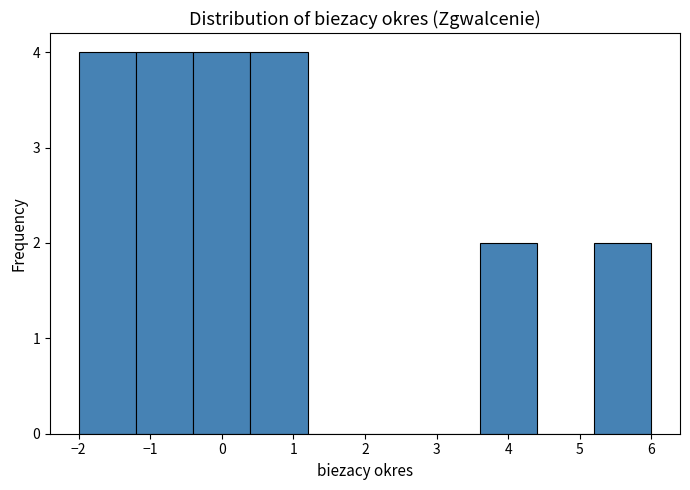

Reading left to right, list every bar in this chart as the range it spans on the x-axis followed by its height. The values are not printed on the chart, so give them approximately, as read against the axis.

-2.0 to -1.2: 4
-1.2 to -0.4: 4
-0.4 to 0.4: 4
0.4 to 1.2: 4
1.2 to 2.0: 0
2.0 to 2.8: 0
2.8 to 3.6: 0
3.6 to 4.4: 2
4.4 to 5.2: 0
5.2 to 6.0: 2